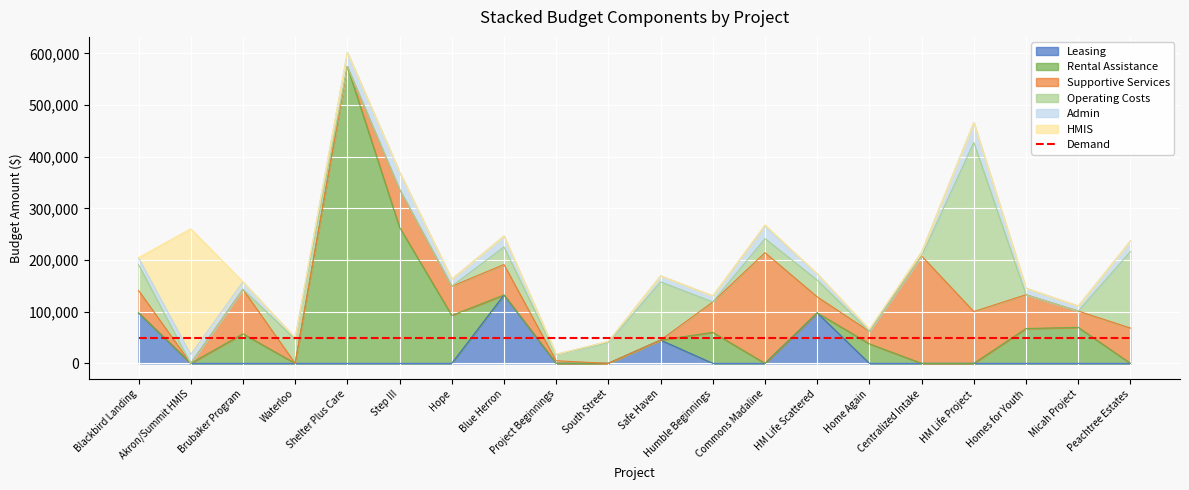

The Rental Assistance series shows 0 at HM Life Project. True or false?

True